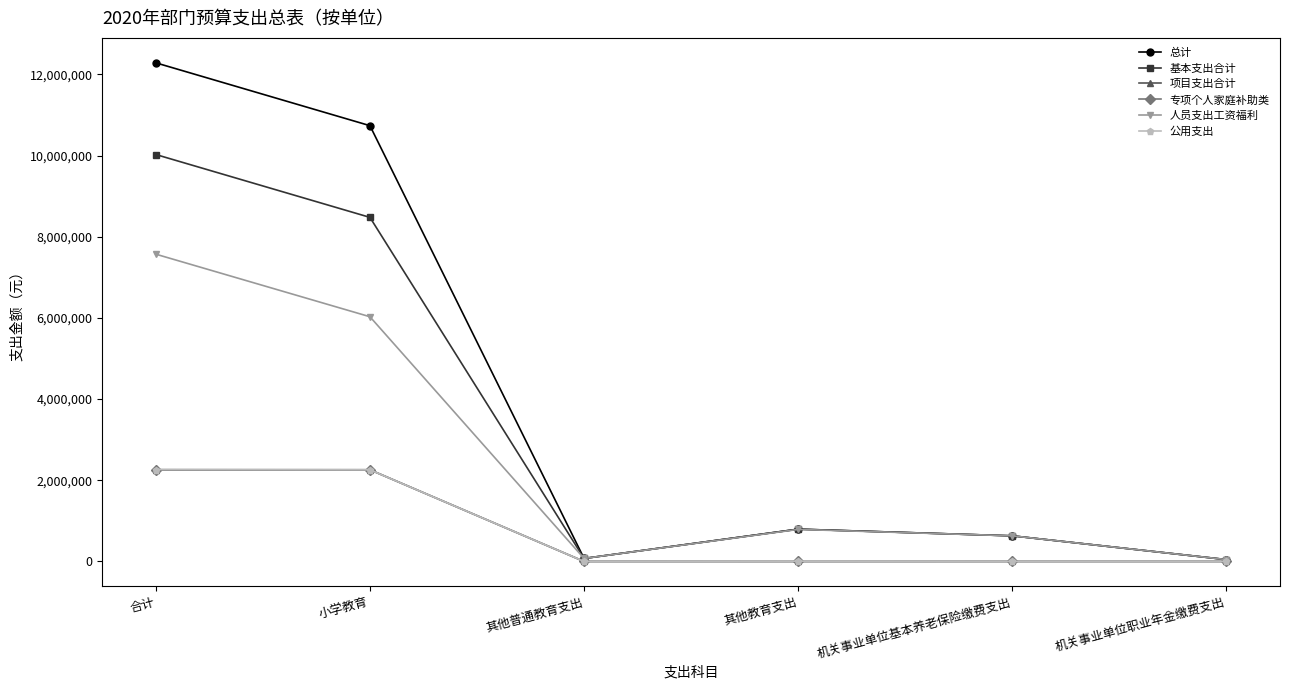

Does the chart have visible grid lines?

No